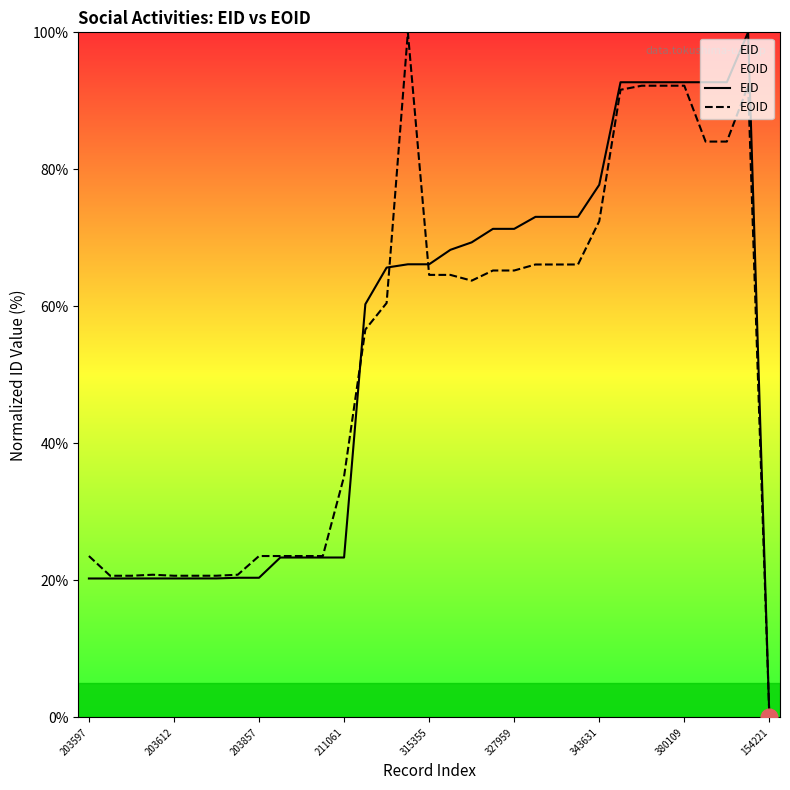

What is the label of the 20th point from the right?

13